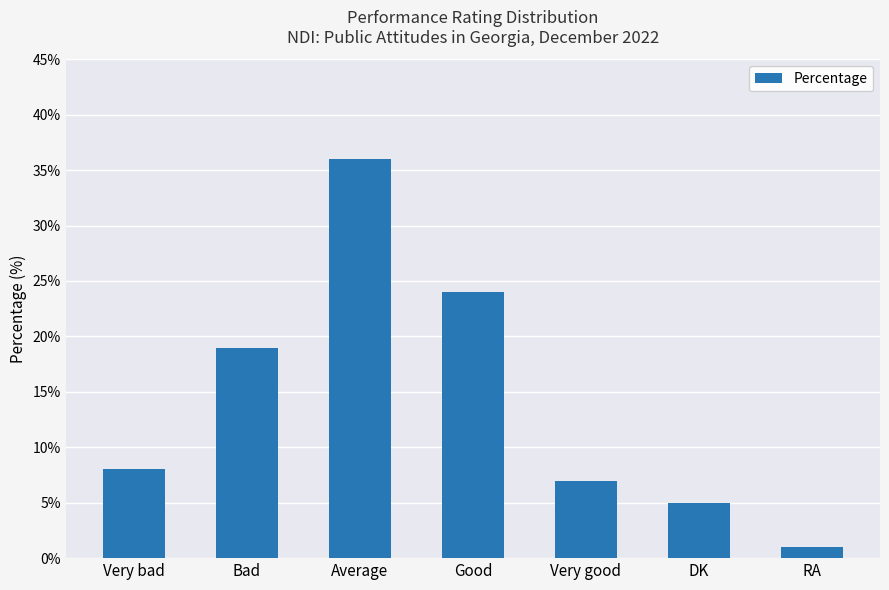

At which category does the chart reach its peak across all series?

Average